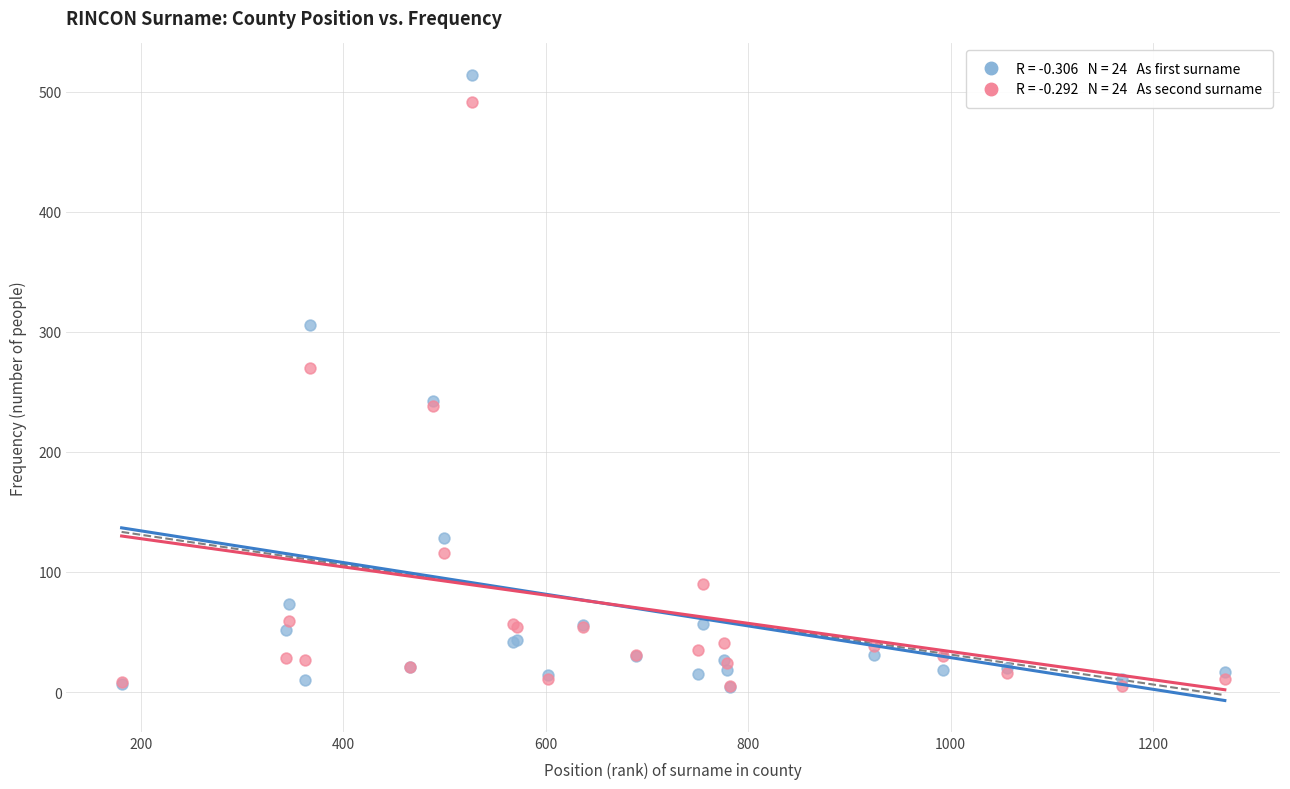

Across all series, what Y value is closest to 259?

270